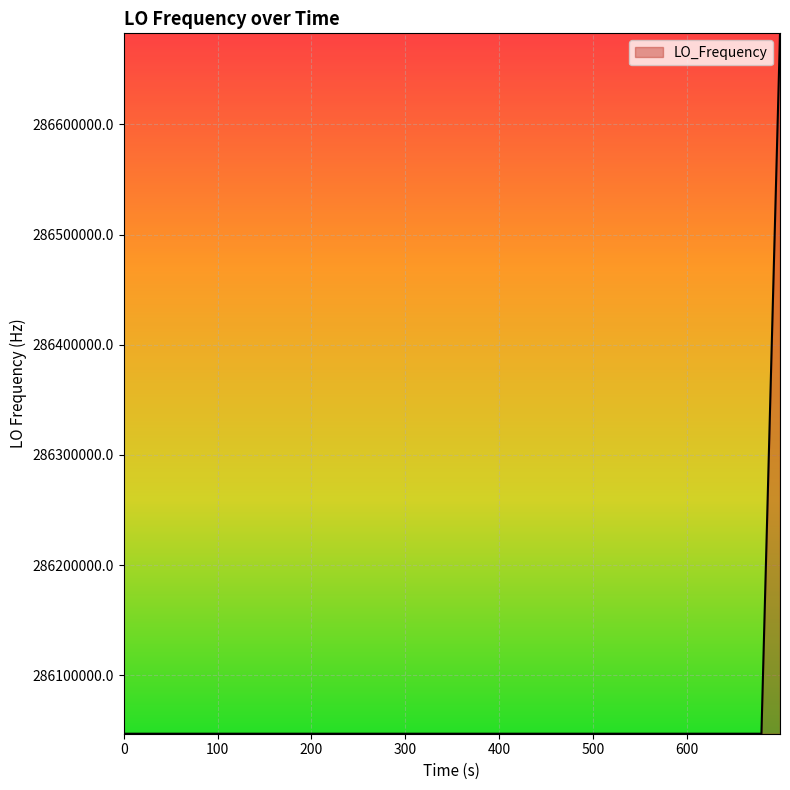

What is the maximum value shown in the chart?

286682706.5